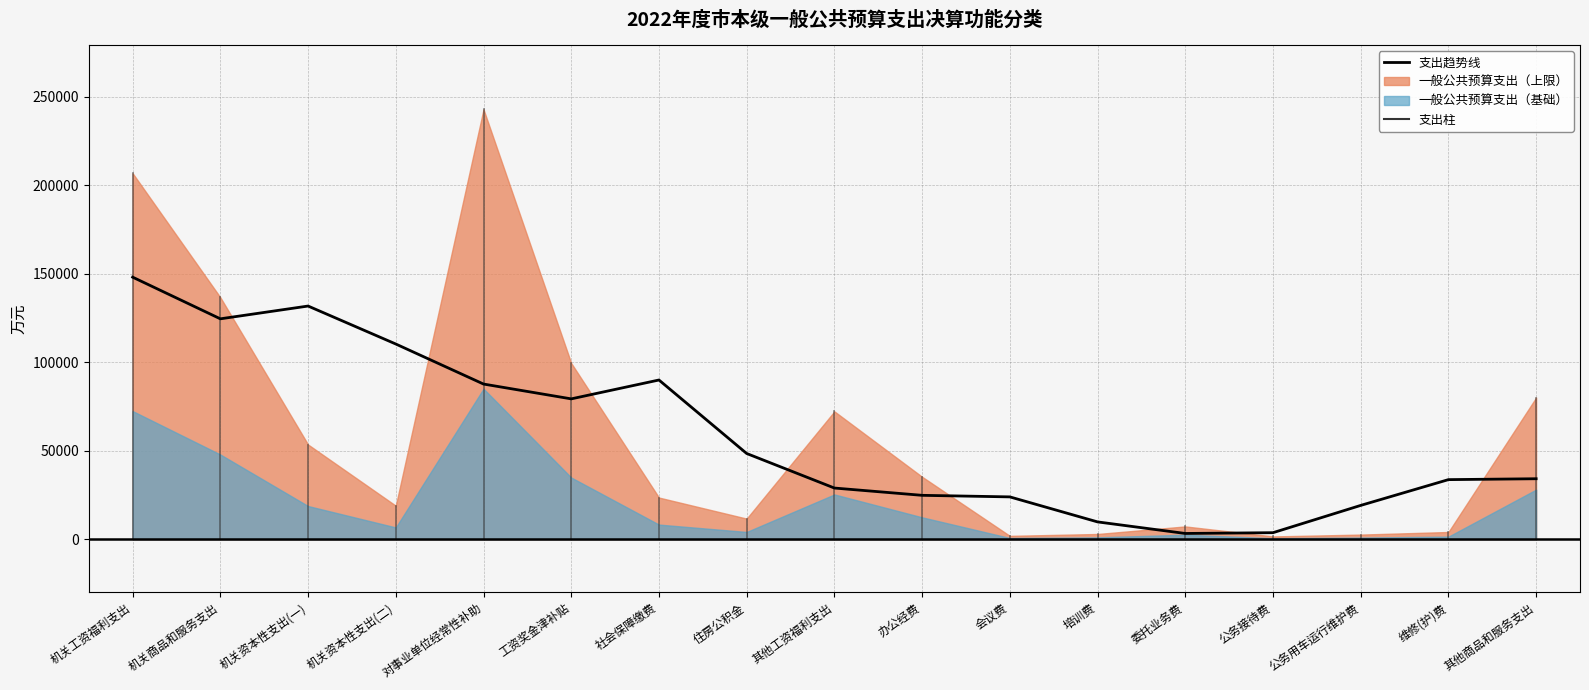

Reading right to left, list all the values displayed in this chart.

其他商品和服务支出=34134.0	维修(护)费=33632.6	公务用车运行维护费=19067.8	公务接待费=3649.0	委托业务费=3212.8	培训费=9746.6	会议费=23880.4	办公经费=24763.2	其他工资福利支出=28880.8	住房公积金=48403.4	社会保障缴费=89933.6	工资奖金津补贴=79273.4	对事业单位经常性补助=87646.6	机关资本性支出(二)=110271.0	机关资本性支出(一)=131731.6	机关商品和服务支出=124506.8	机关工资福利支出=148052.4